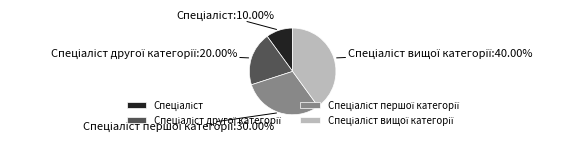

Does any single category account for the majority?

No